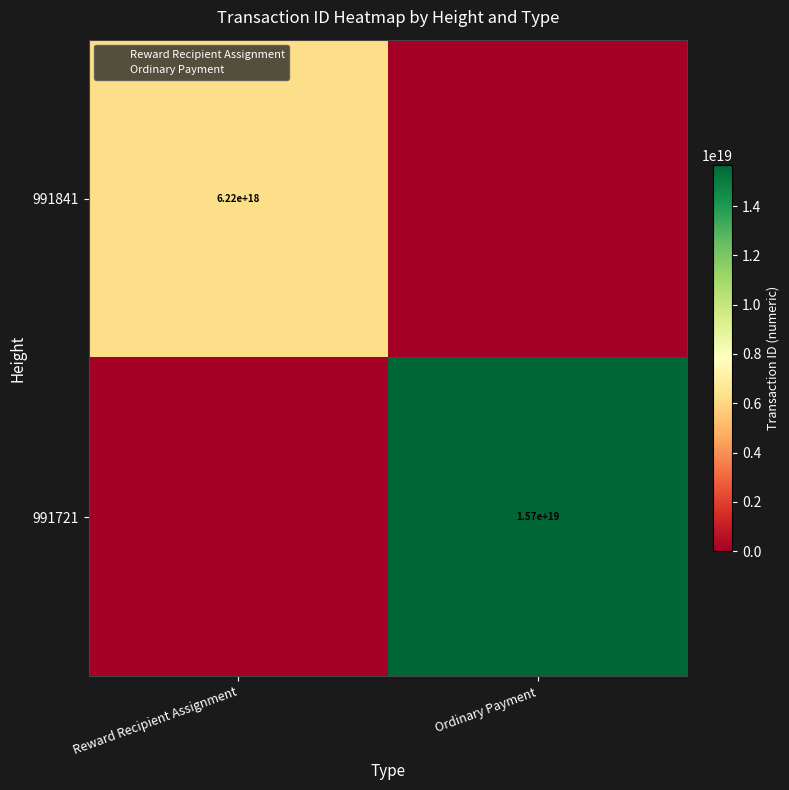

Is the value of 991841 at Ordinary Payment greater than the value of 991721 at Reward Recipient Assignment?

No